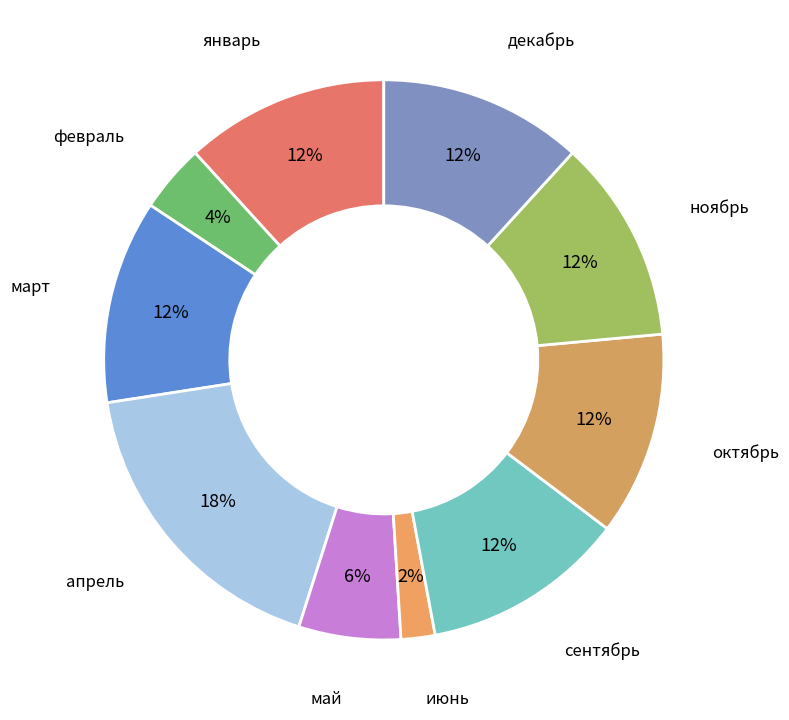

Count the number of slices in the pie.

10